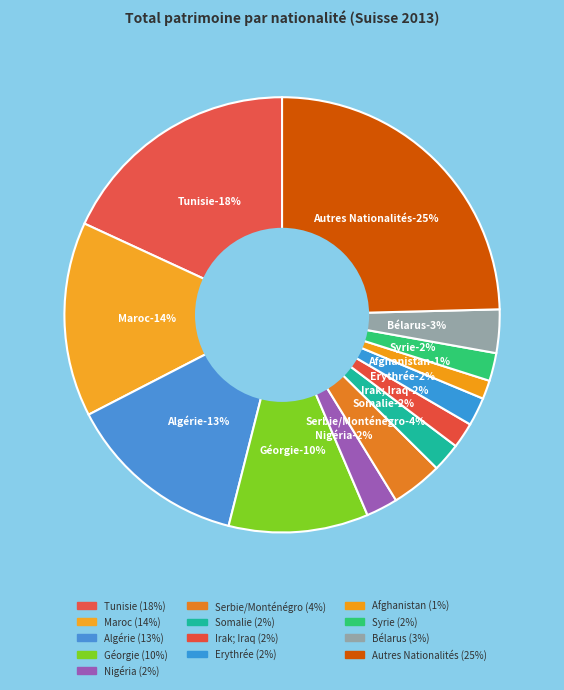

Do Bélarus and Géorgie together represent more than half of the pie?

No